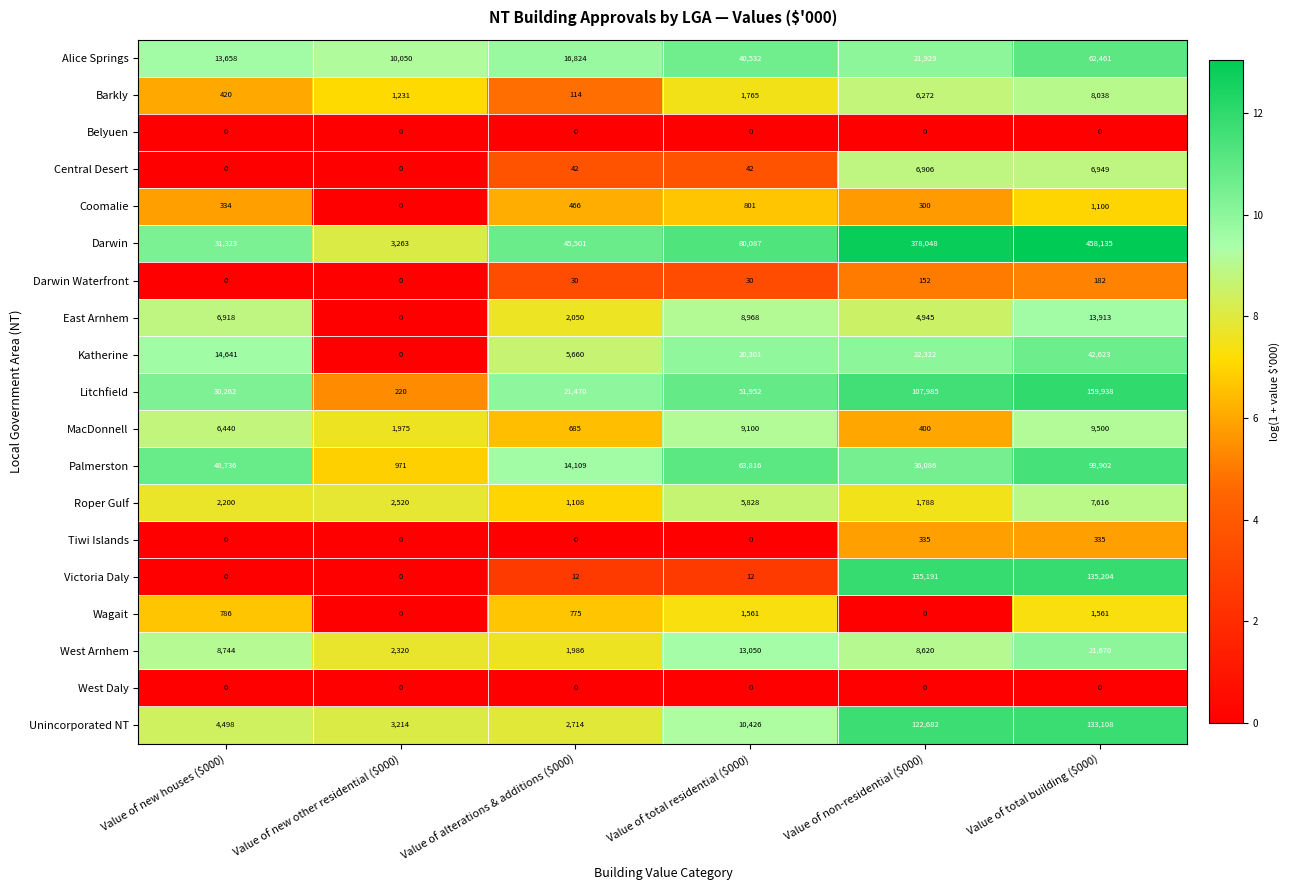

What is the difference between the maximum and second lowest values in the Victoria Daly series?

135204